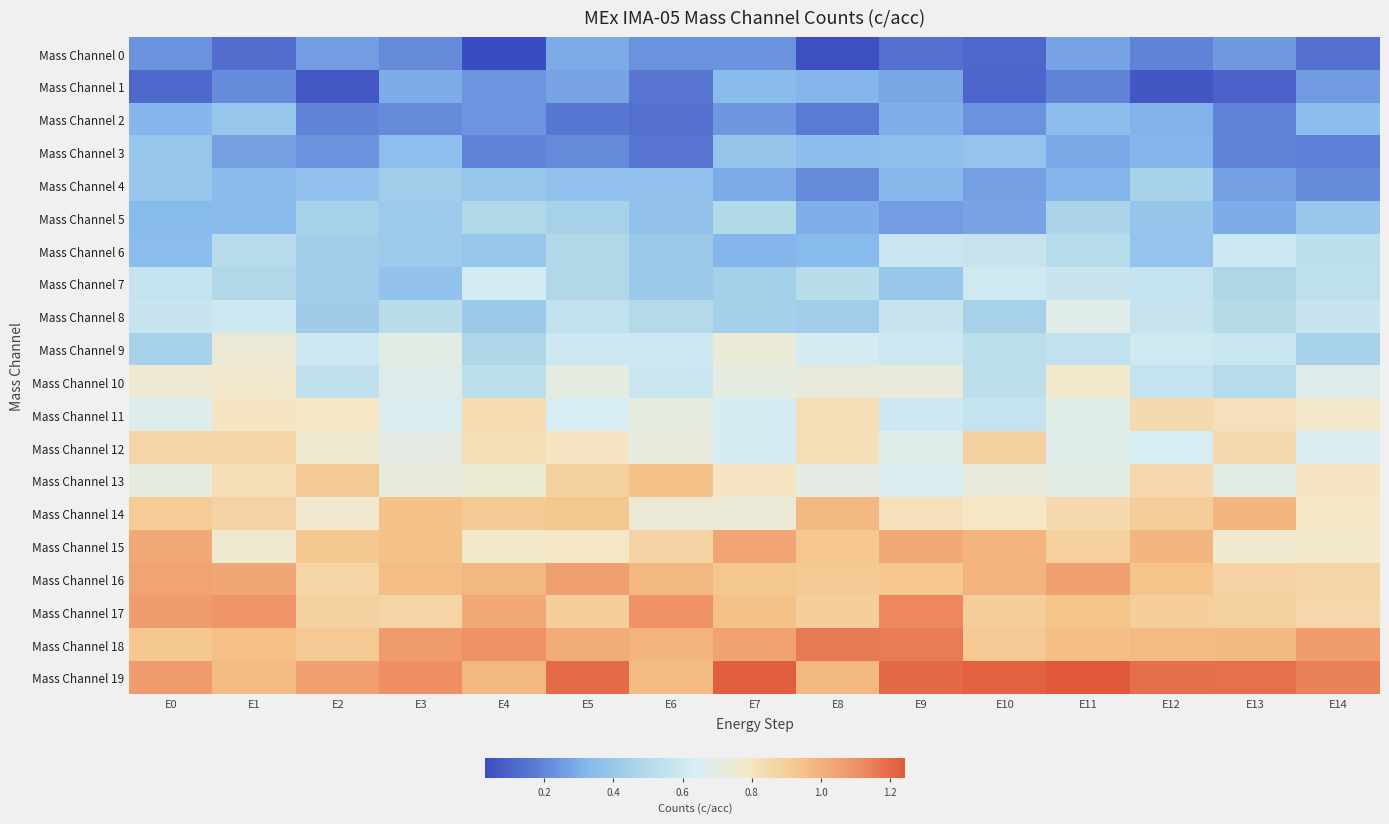

Which category has the highest value across all series?

E11